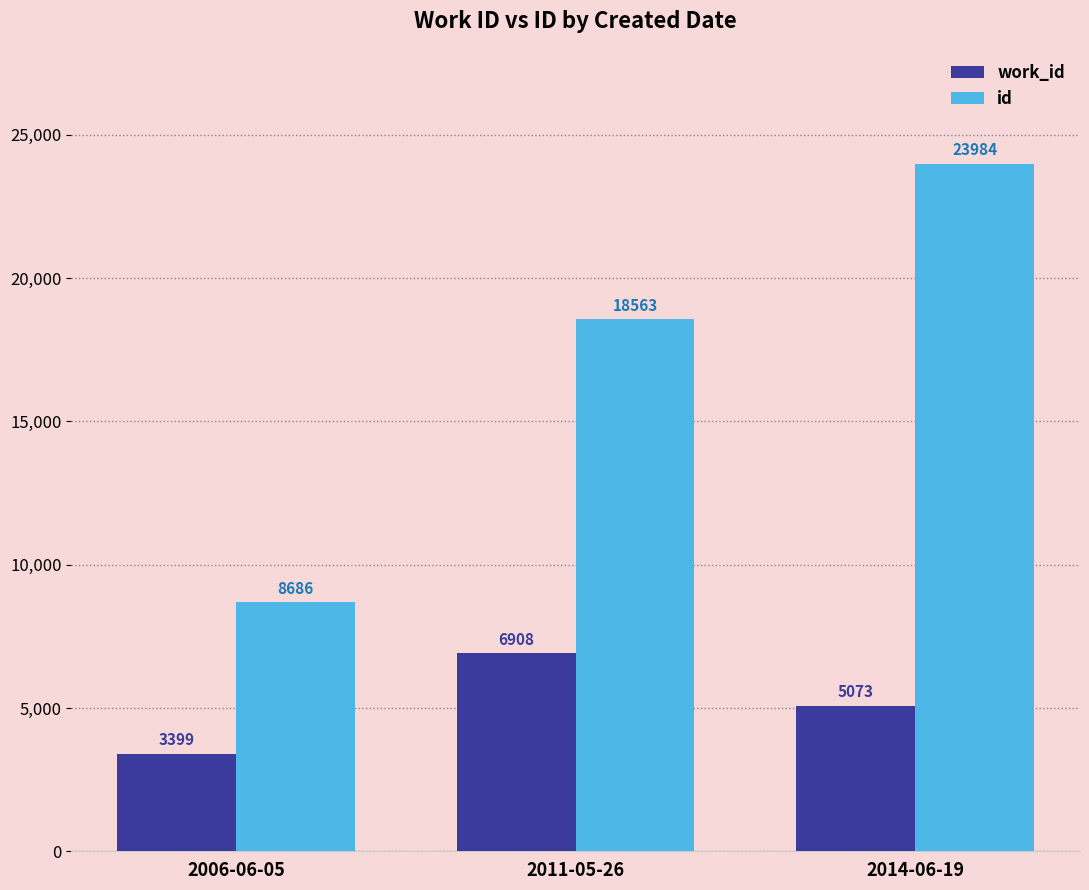

Rank the series by their average value, from lowest to highest.

work_id, id